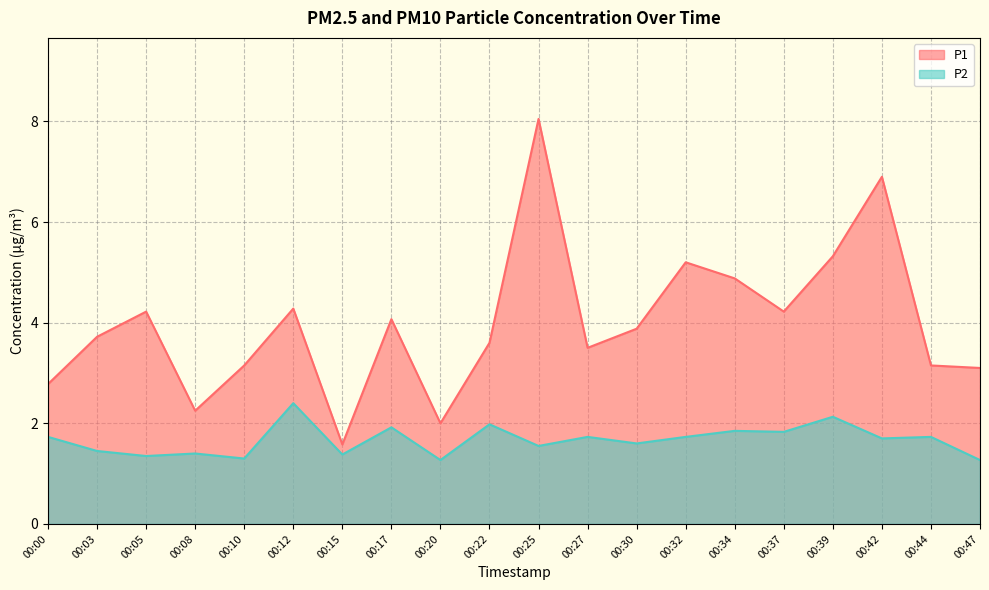

True or false: P2 has more than 2 points higher than both neighbors.

True